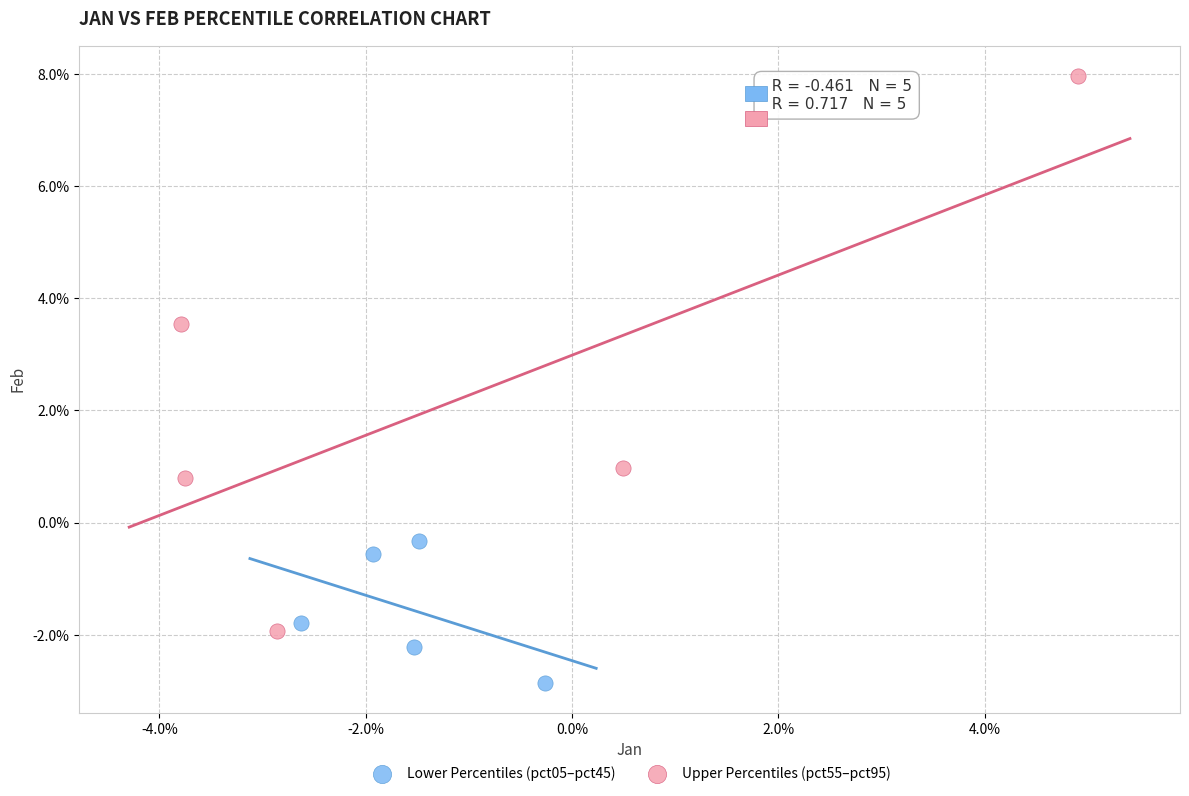

What are all the series names shown in the legend?

Lower Percentiles (pct05–pct45), Upper Percentiles (pct55–pct95)